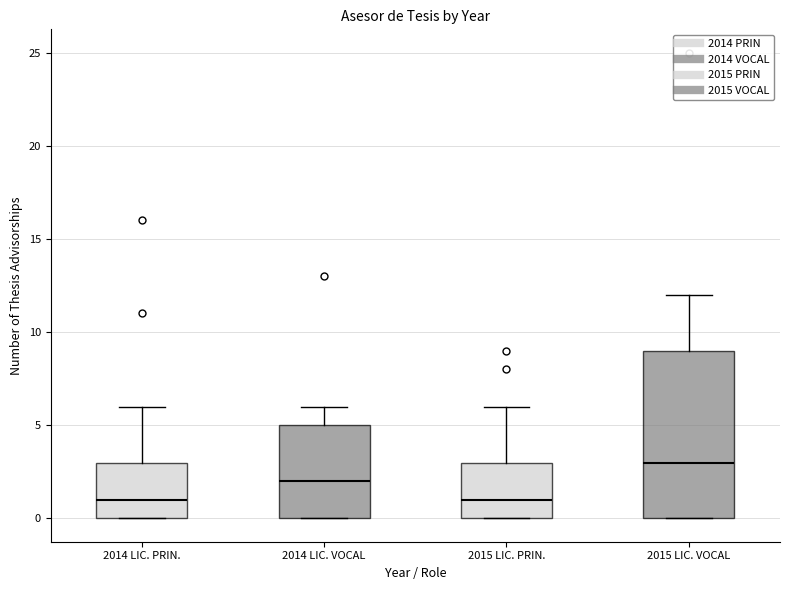

Which box has the highest median line?

2015 LIC. VOCAL